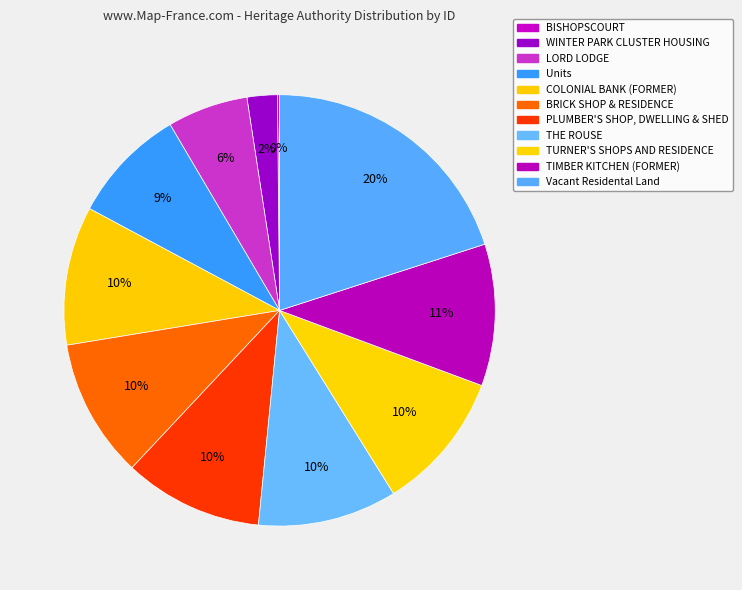

Does any single category account for the majority?

No